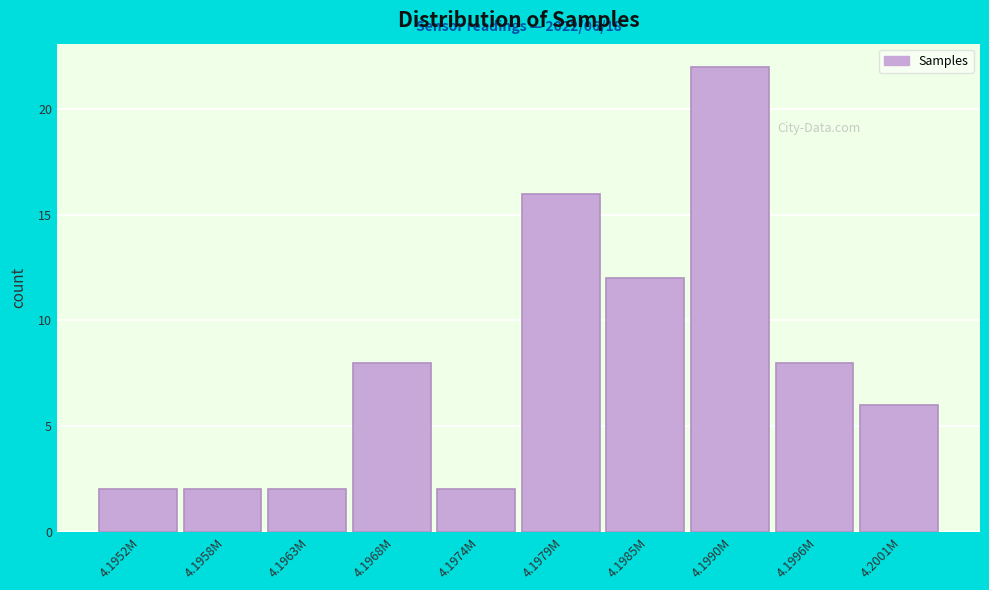

Reading right to left, list all the values displayed in this chart.

4.2001M=6	4.1996M=8	4.1990M=22	4.1985M=12	4.1979M=16	4.1974M=2	4.1968M=8	4.1963M=2	4.1958M=2	4.1952M=2